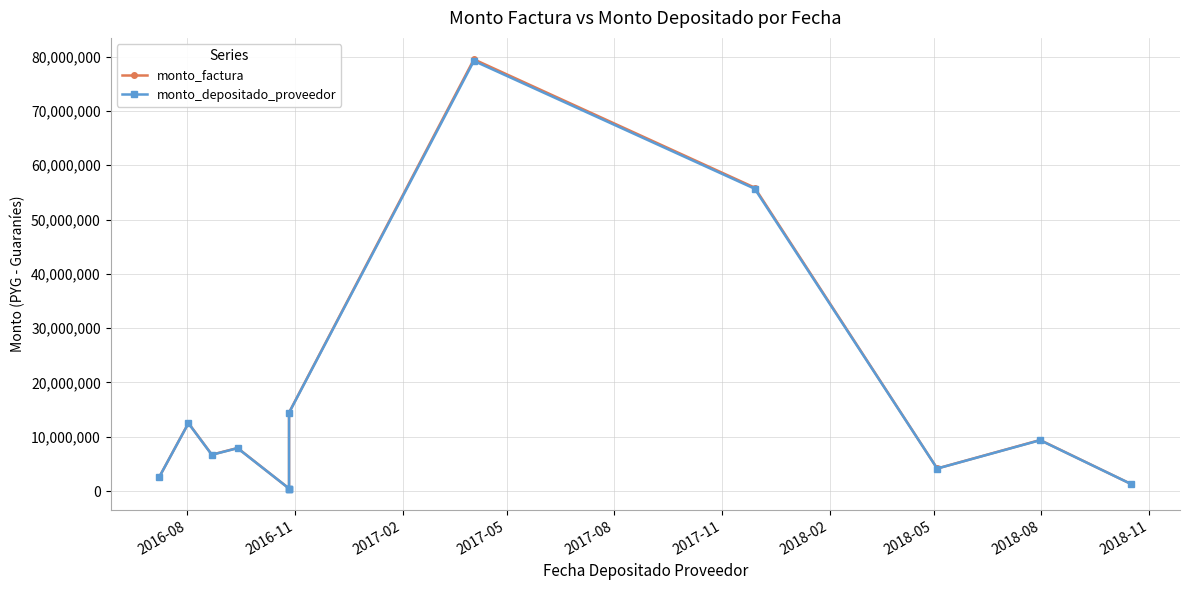

Count the number of categories in the chart.

13